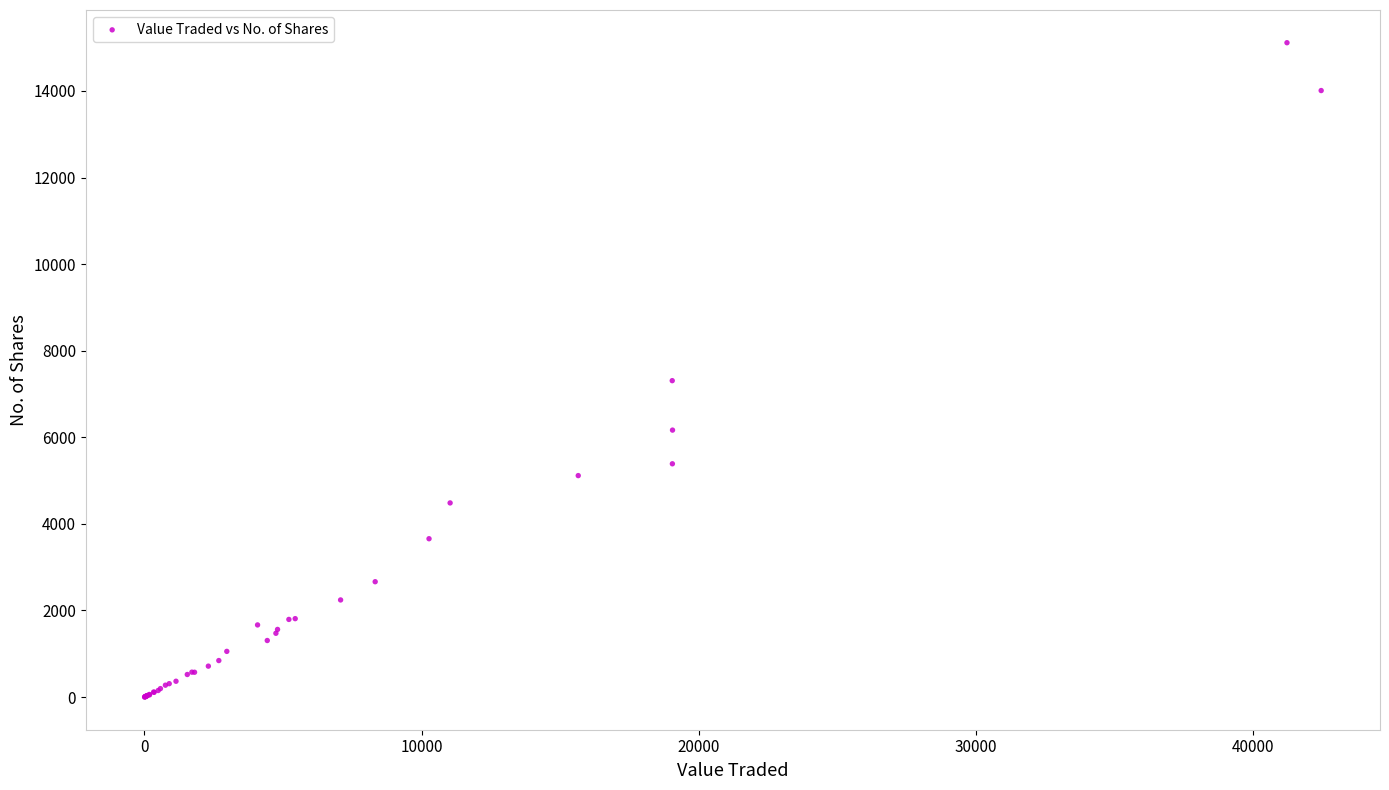

What Y value in the scatter plot is closest to 7557?

7308